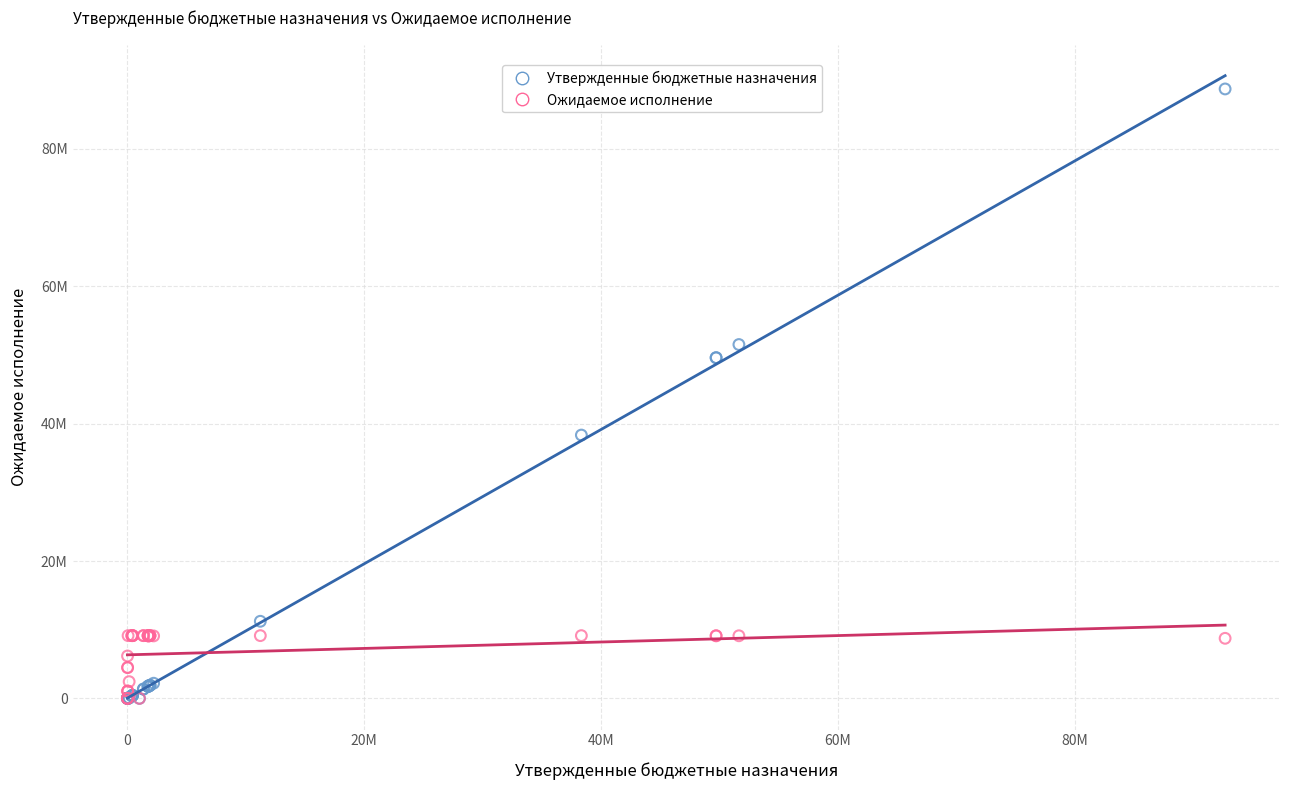

What are all the series names shown in the legend?

Утвержденные бюджетные назначения, Ожидаемое исполнение